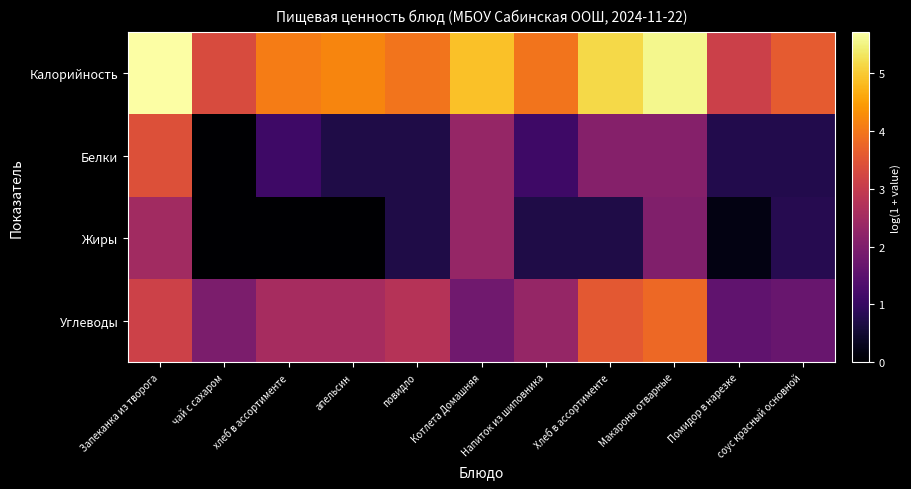

Between Котлета Домашняя and соус красный основной, which series saw the biggest shift?

Белки